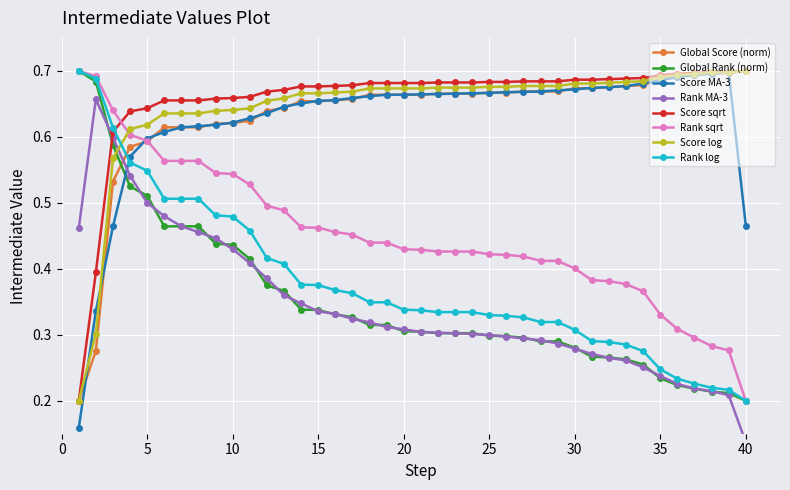

Which series ends up on top after the final intersection of Global Score (norm) and Rank log?

Global Score (norm)